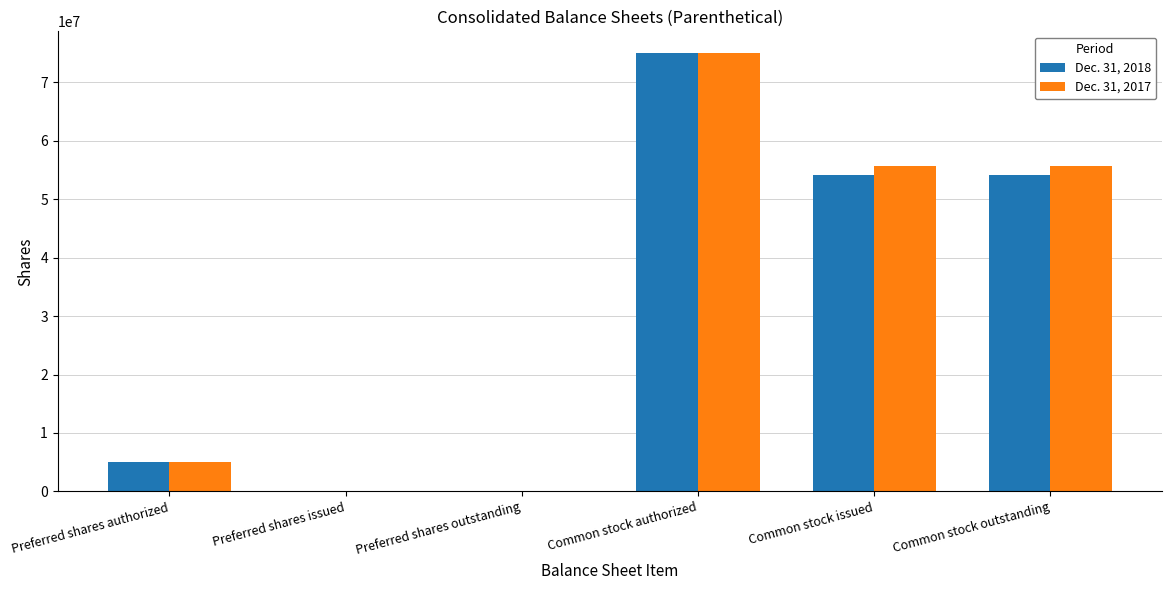

True or false: Dec. 31, 2017 has a value of 55673810 at Common stock issued.

True